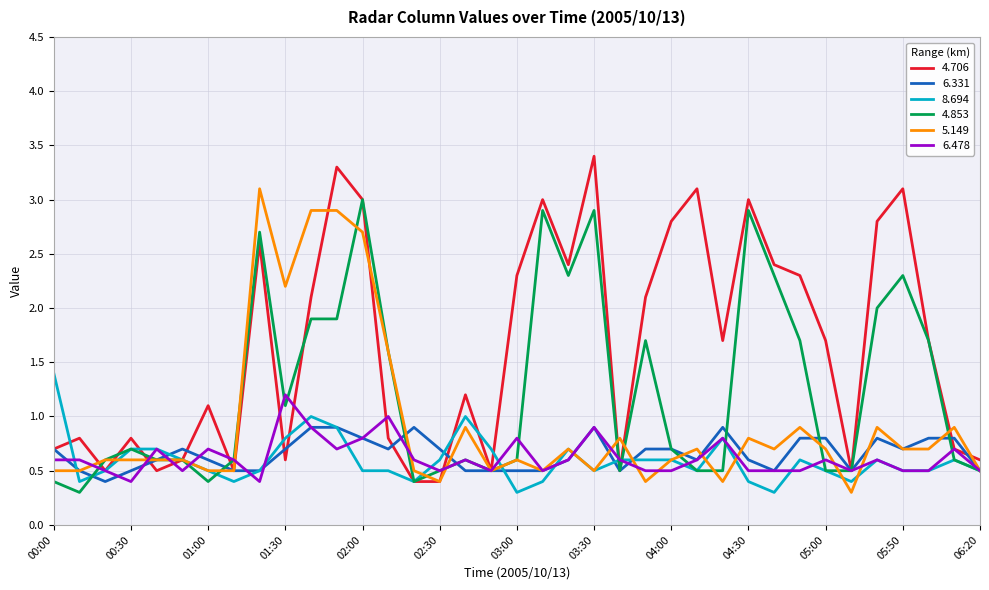

What is the greatest value displayed?

3.4